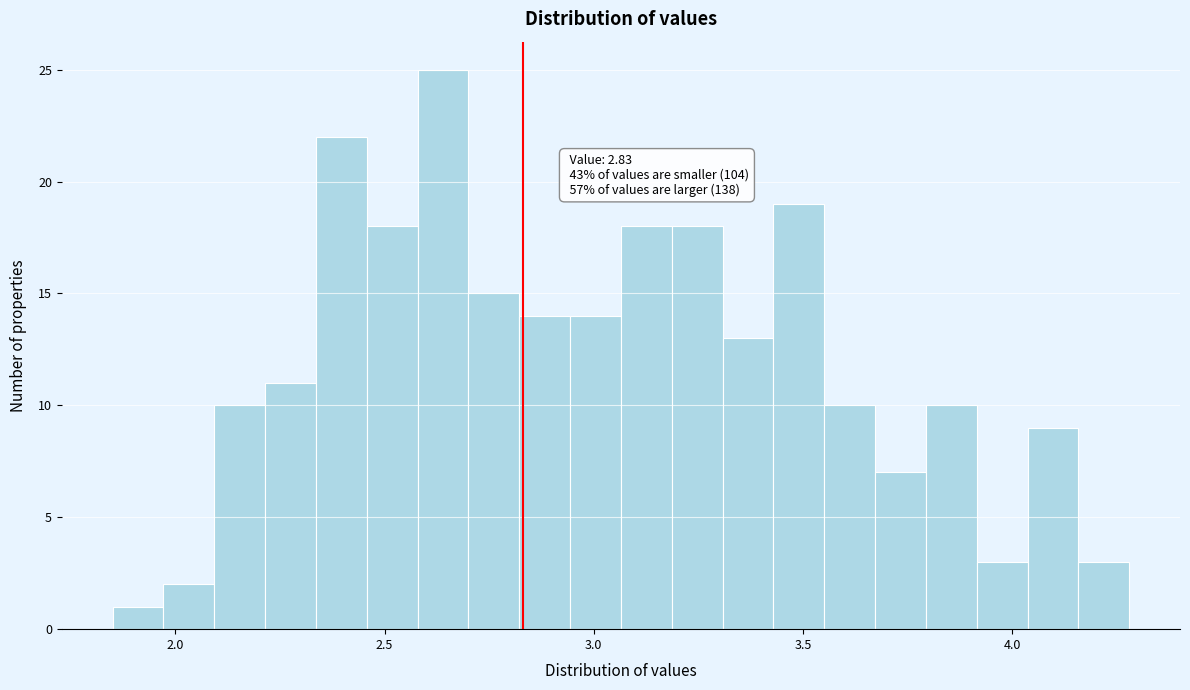

Read against the x-axis, roughly where is the centre of the tallest bar?

2.65